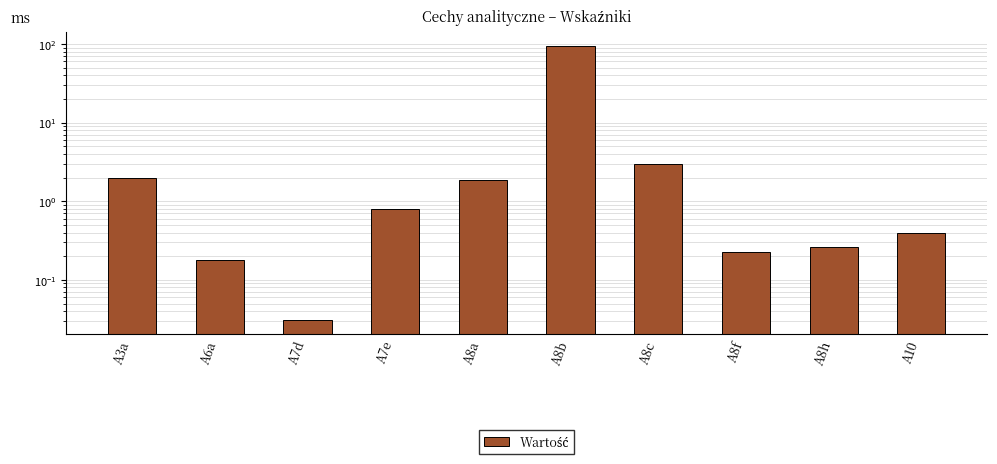

At which category does the chart reach its peak across all series?

A8b